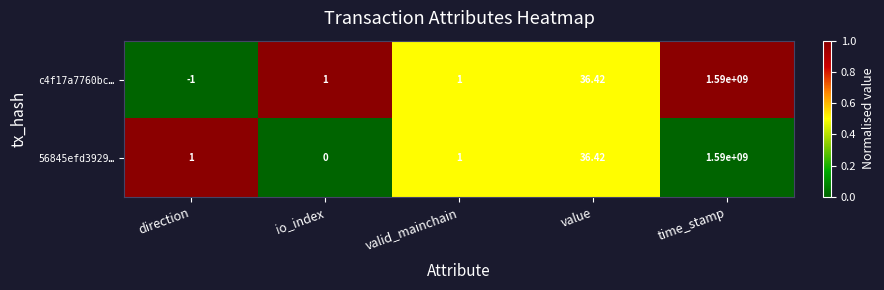

Which series changed the most between direction and time_stamp?

c4f17a7760bc…